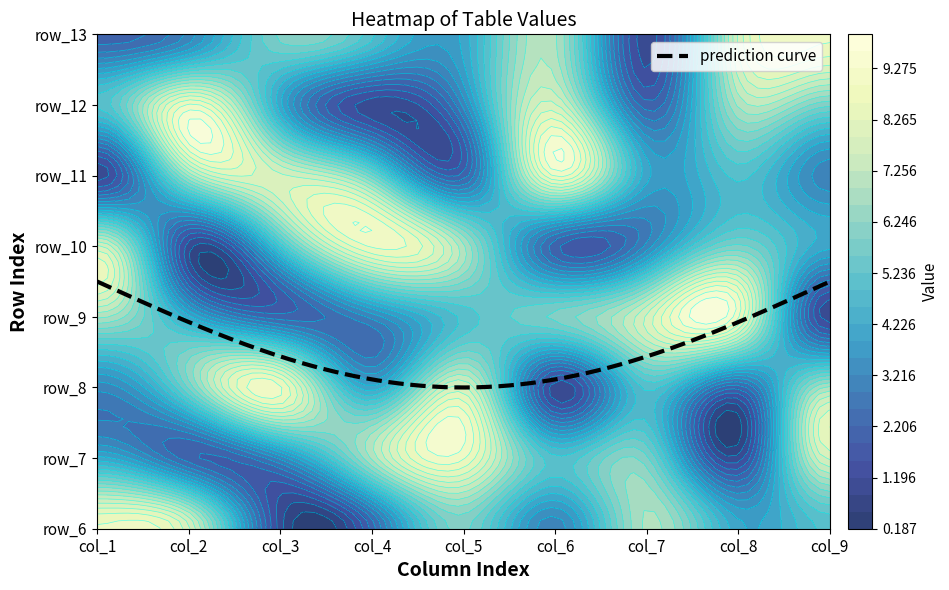

How many data points in row_8 are less than 5?

4